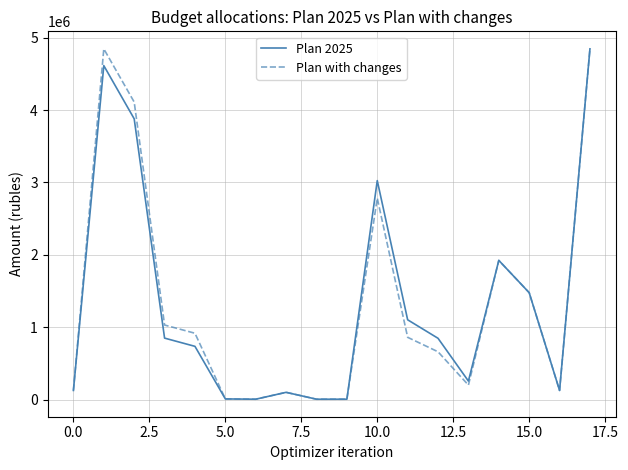

Reading right to left, what are all the values shown in this chart?

Plan 2025: 4846942.7	126000.0	1477201.0	1923316.0	255727.0	846776.0	1102503.0	3025819.0	5000.0	5000.0	100000.0	5000.0	8800.0	735516.7	849316.7	3880135.7	4615061.7	126000.0
Plan with changes: 4846942.7	126000.0	1477201.0	1923316.0	199849.0	660425.0	860274.0	2783590.0	5000.0	5000.0	100000.0	5000.0	8800.0	916516.7	1030316.7	4112016.7	4846942.7	126000.0